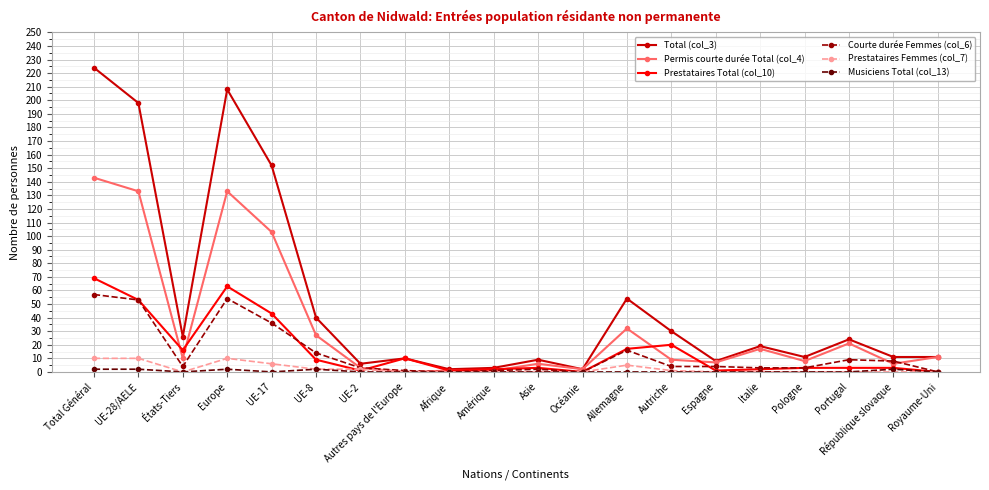

At which label does Total (col_3) reach its peak?

Total Général